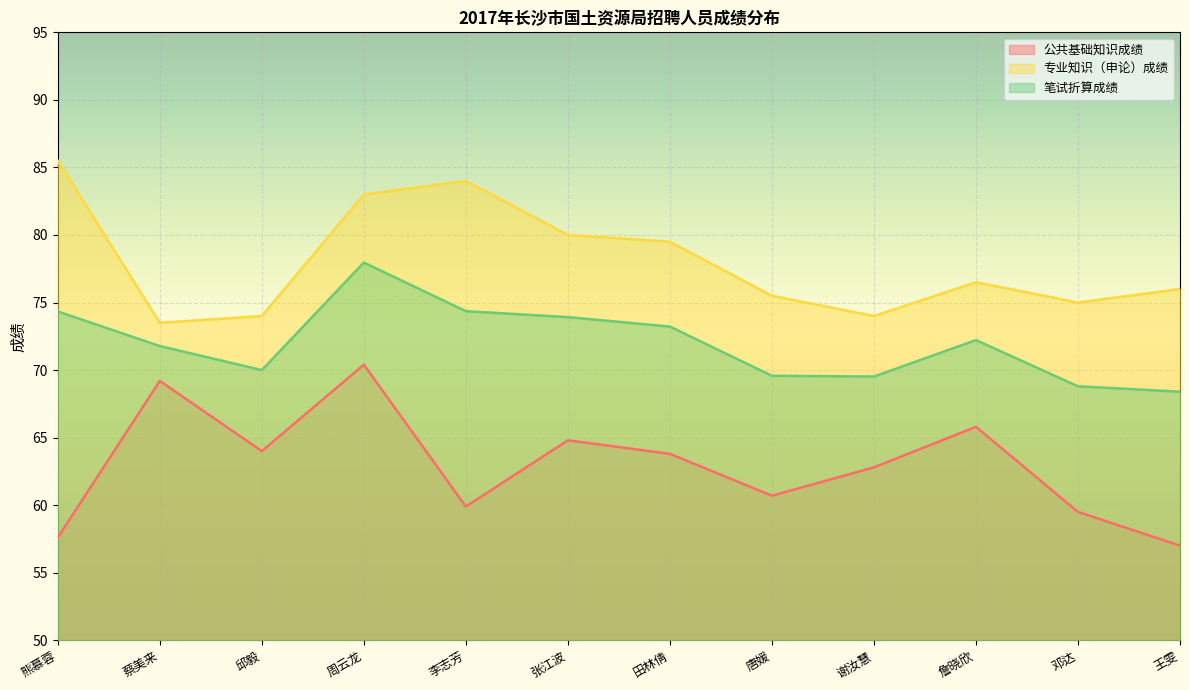

What is the label of the 10th point from the left?

詹晓欣